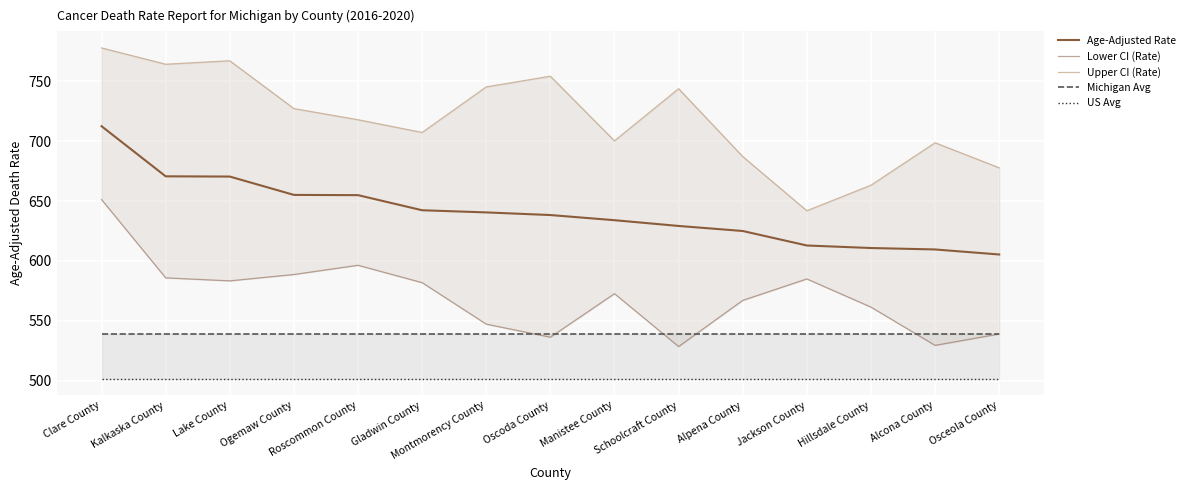

What is the maximum value for Lower CI (Rate)?

651.2